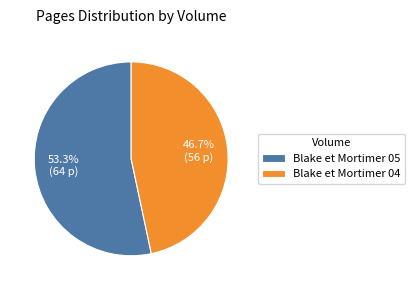

The Blake et Mortimer 05 slice represents 53% of the pie. True or false?

True